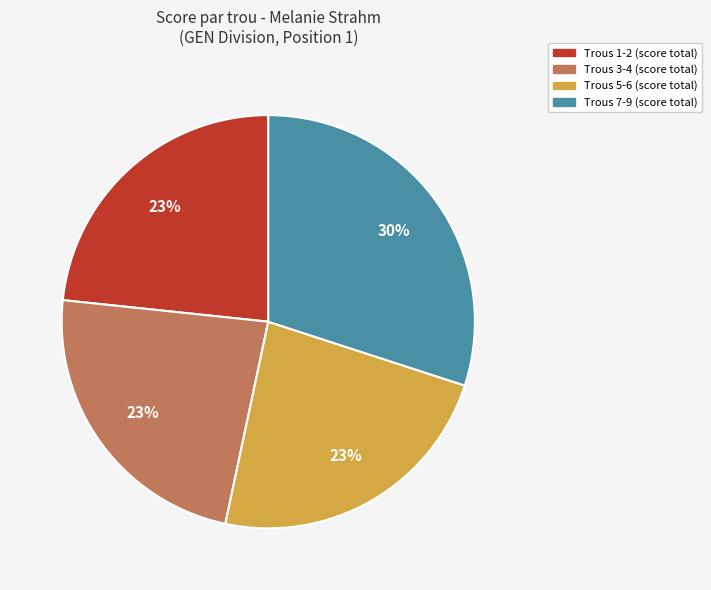

Do Trous 3-4 (score total) and Trous 7-9 (score total) together represent more than half of the pie?

Yes